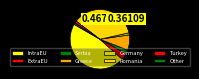

The IntraEU slice represents 47% of the pie. True or false?

True